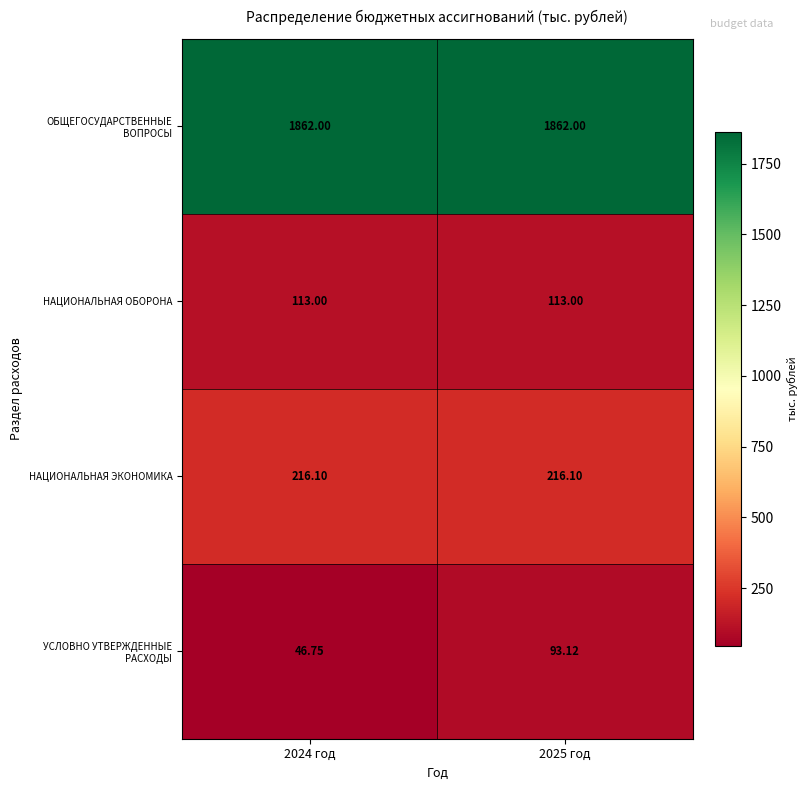

Is the value of ОБЩЕГОСУДАРСТВЕННЫЕ ВОПРОСЫ at 2024 год greater than the value of НАЦИОНАЛЬНАЯ ОБОРОНА at 2025 год?

Yes